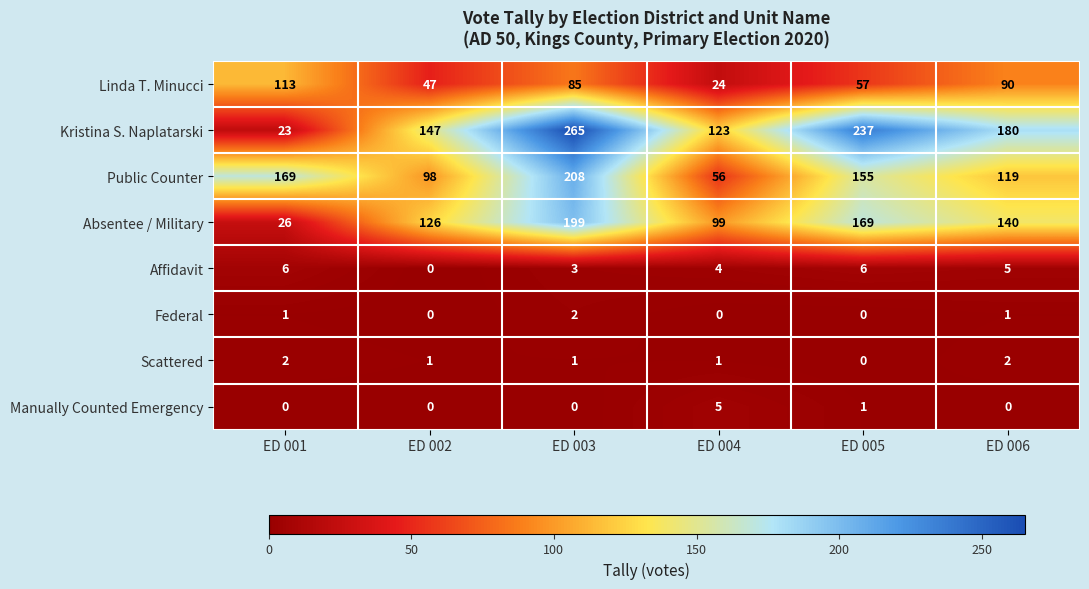

What is the difference between the second highest and second lowest values in the Linda T. Minucci series?

43